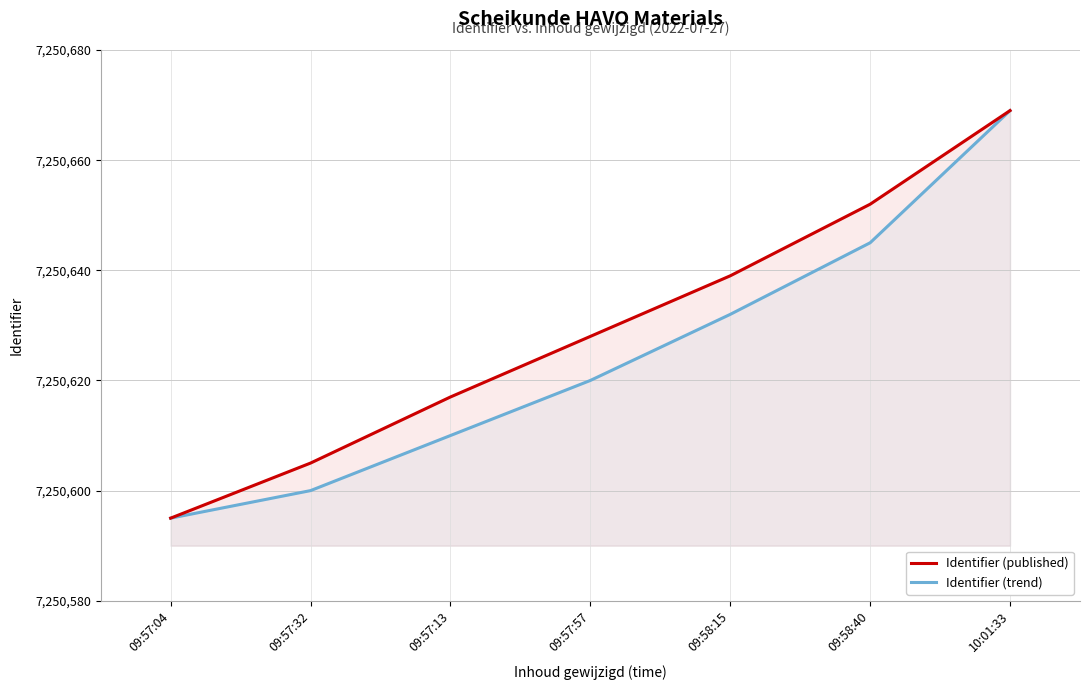

What is the difference between the highest and lowest values at 09:57:32?

5